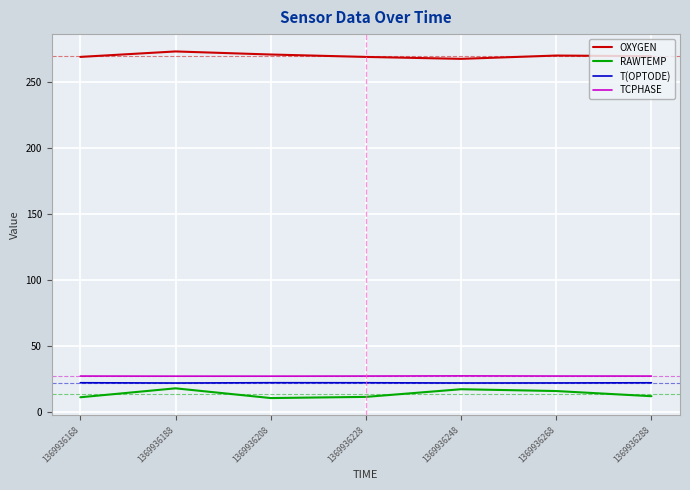

What is the sum of all OXYGEN values?

1887.4